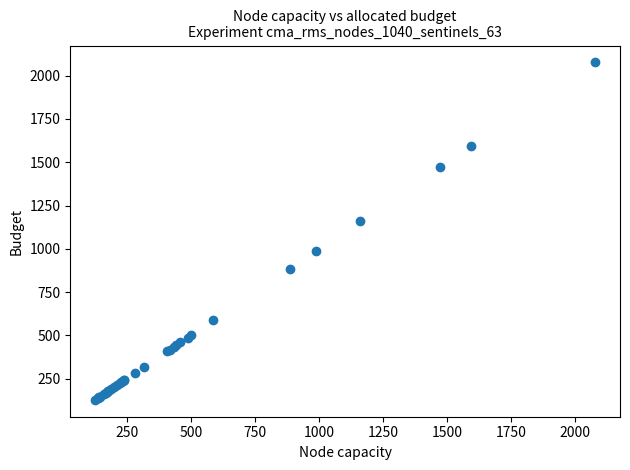

What Y value in the scatter plot is closest to 1102?

1159.7